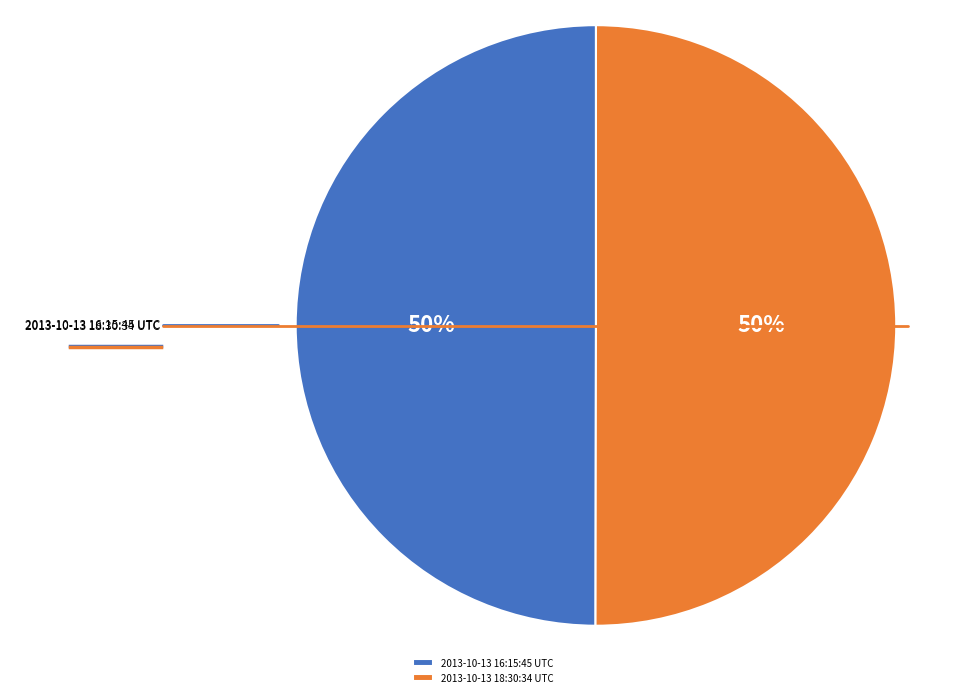

Which category accounts for the majority?

2013-10-13 18:30:34 UTC